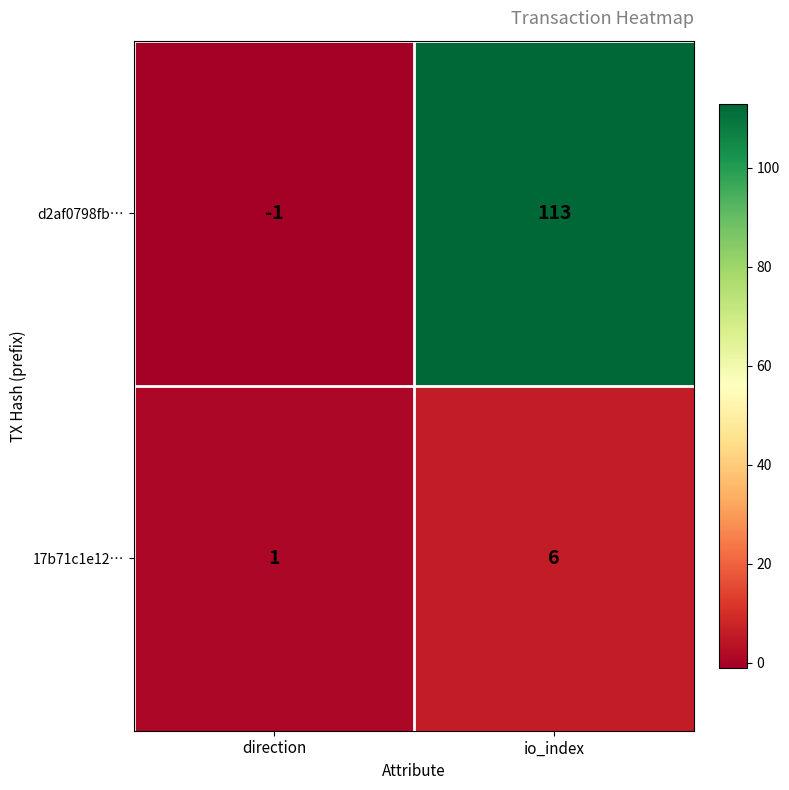

Which series has the largest range (max minus min)?

d2af0798fb…